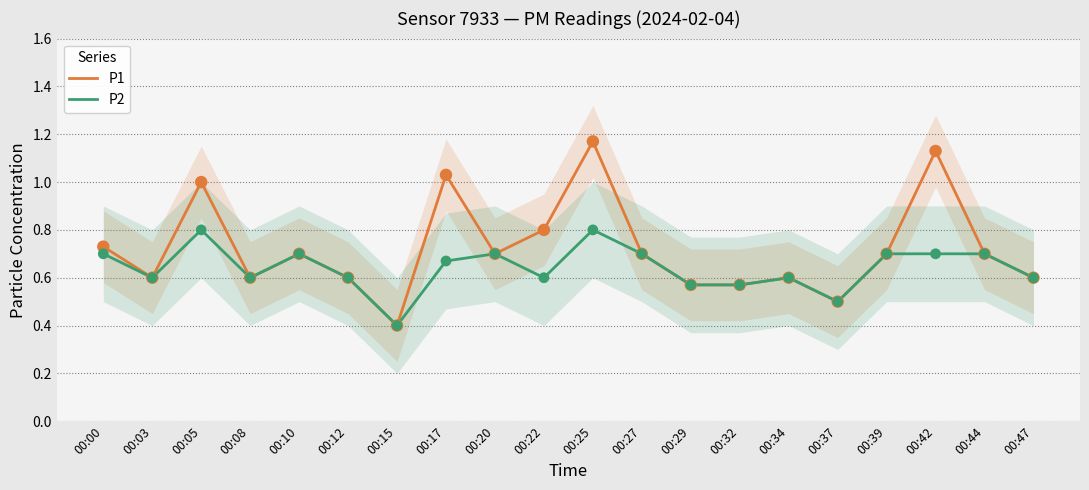

What are all the series names shown in the legend?

P1, P2